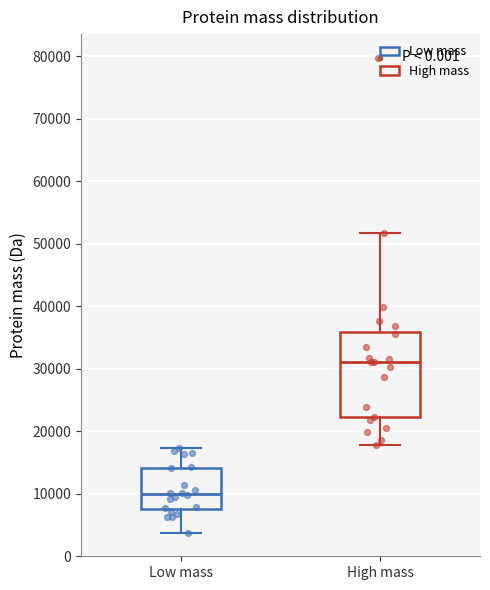

Reading left to right, transcribe this box plot: for each box, give where its median line is, the range the box spans, and where its two whiskers end, as read against the y-axis. The values are not printed on the chart, so give them approximately, as read against the axis.

Low mass: median 10000, box 8000 to 14000, whiskers 4000 to 17000
High mass: median 31000, box 22000 to 36000, whiskers 18000 to 52000